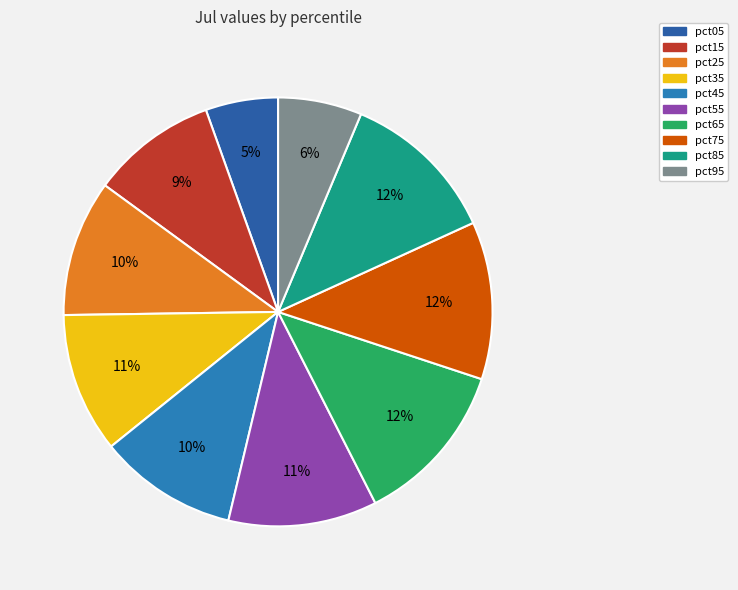

To the nearest percent, what is the difference between the largest and smallest slice percentages?

7%